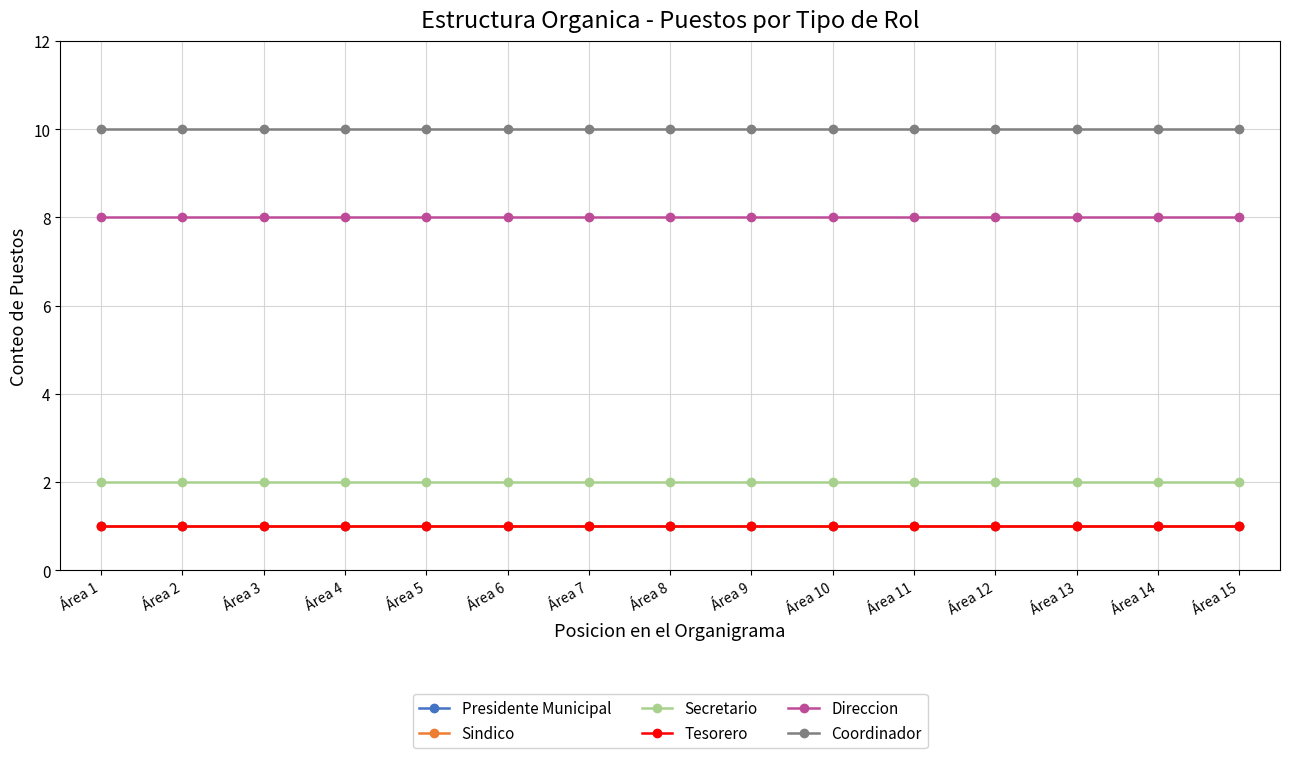

List the series in order of their peak value, lowest first.

Presidente Municipal, Sindico, Tesorero, Secretario, Direccion, Coordinador